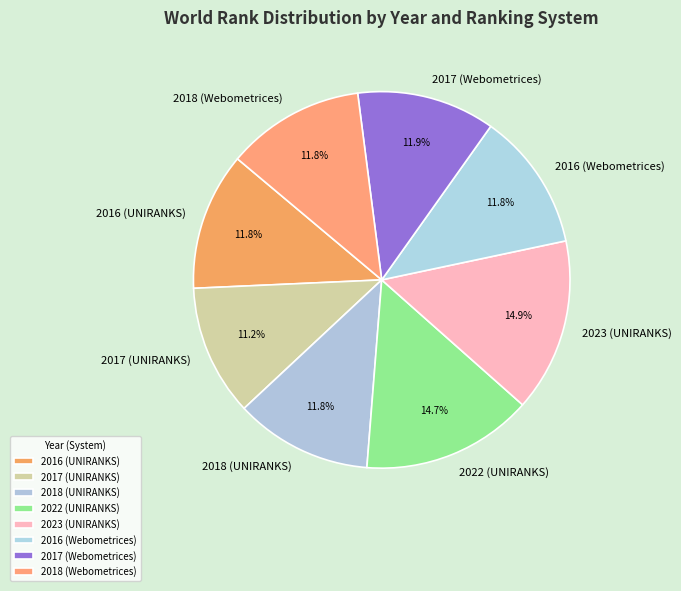

Combined, do 2016 (Webometrices) and 2022 (UNIRANKS) account for over 50%?

No